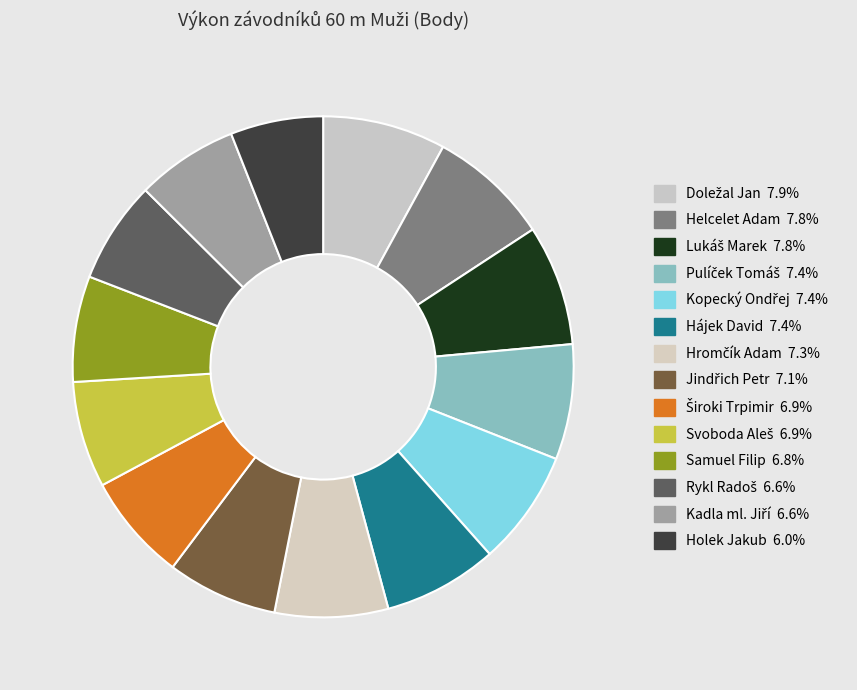

Rank the categories by value from highest to lowest.

Doležal Jan, Helcelet Adam, Lukáš Marek, Pulíček Tomáš, Kopecký Ondřej, Hájek David, Hromčík Adam, Jindřich Petr, Široki Trpimir, Svoboda Aleš, Samuel Filip, Rykl Radoš, Kadla ml. Jiří, Holek Jakub